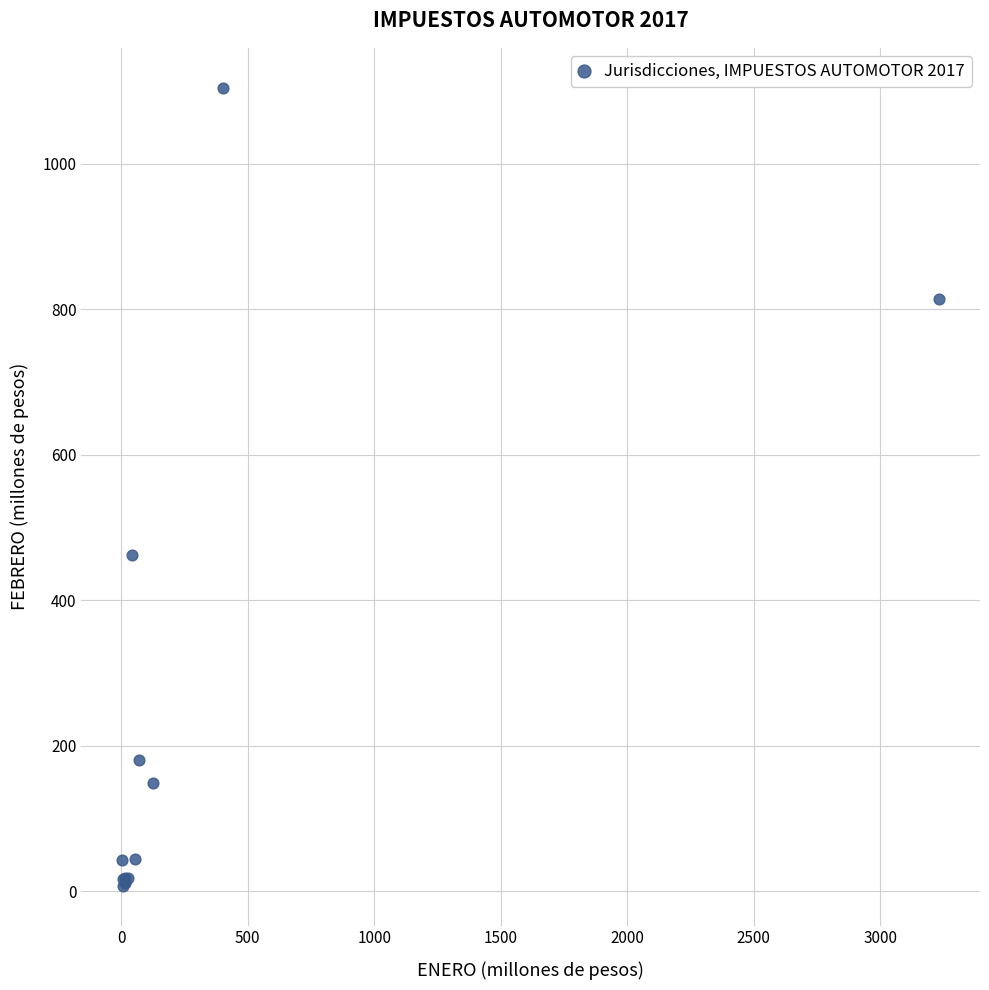

What Y value in the scatter plot is closest to 556?

461.7